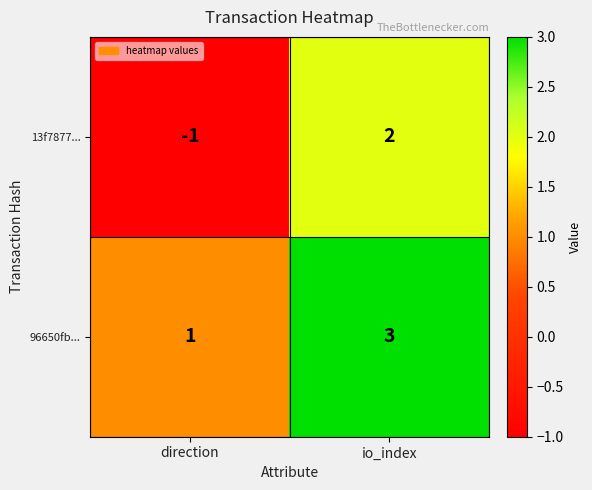

Count the number of data series in this chart.

2